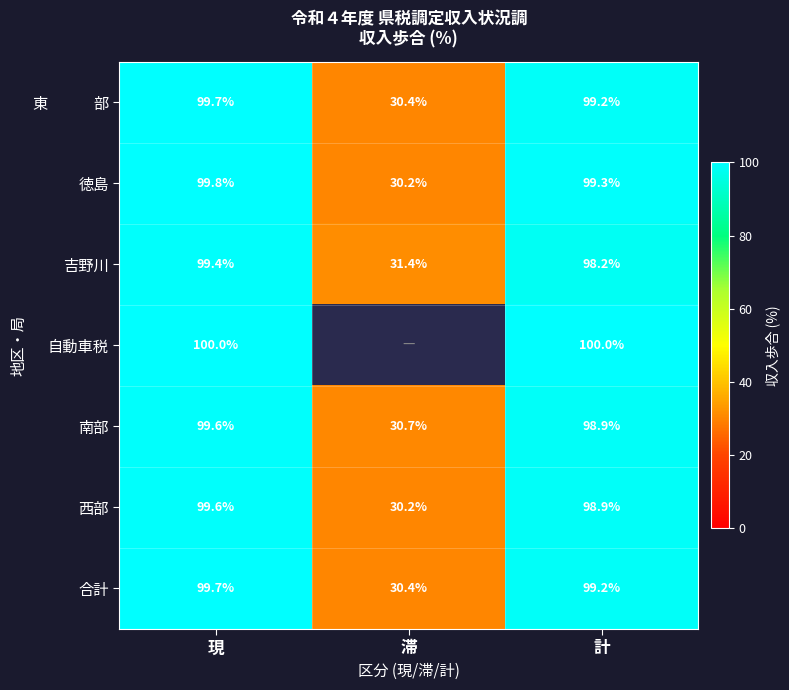

Where is 吉野川 nearest to the value 65?

計